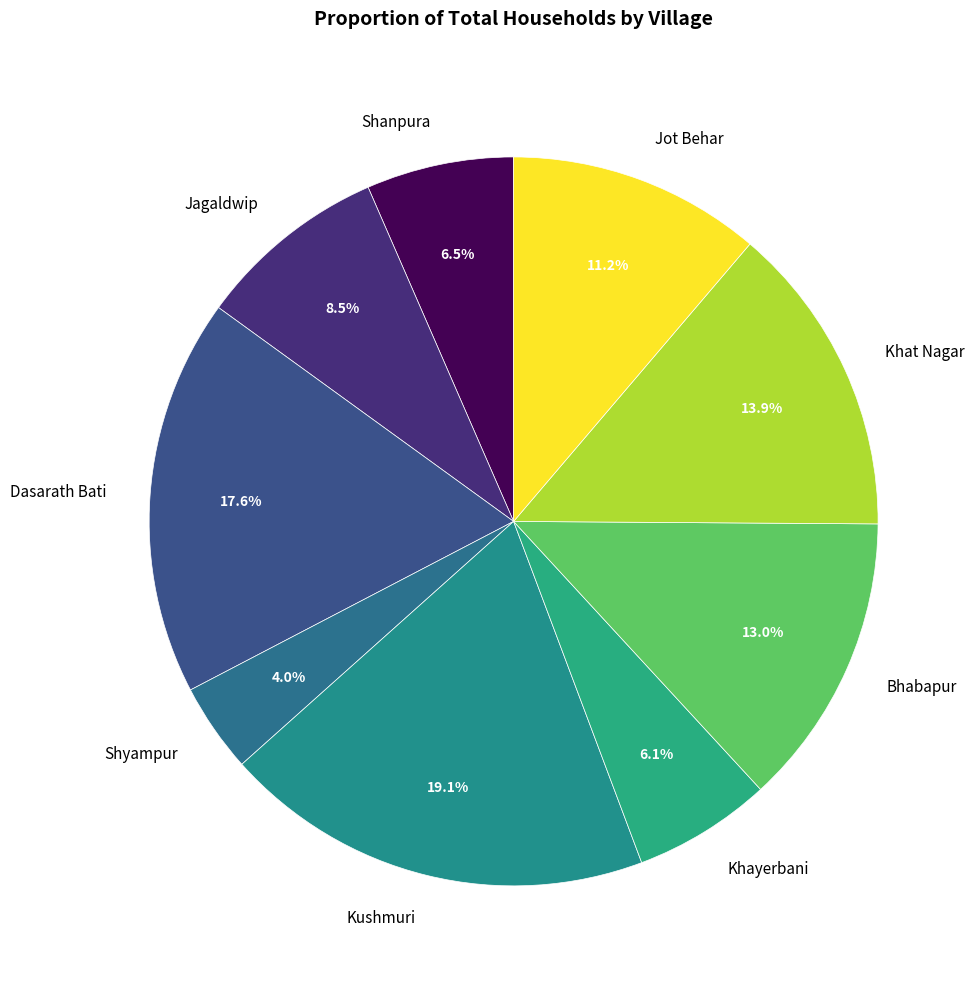

What percentage do Bhabapur and Jagaldwip together represent?

21.5%